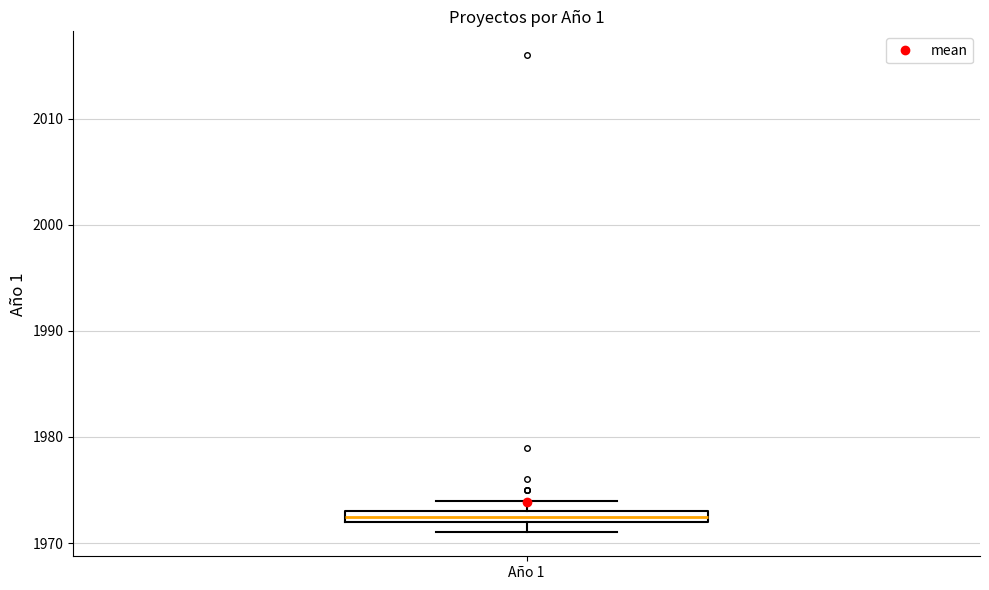

Where is the lower edge of the box for Año 1 on the y-axis? The values are not printed on the chart, so give them approximately, as read against the axis.

1972